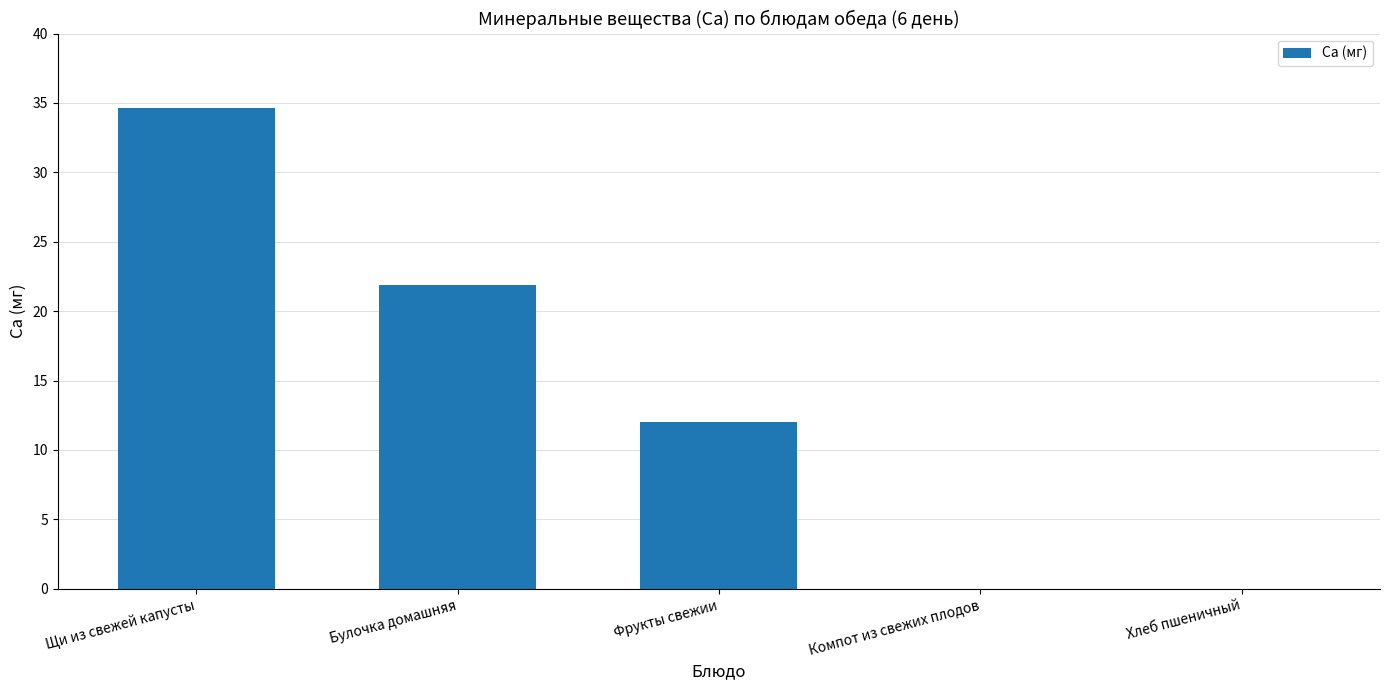

What is the change in value from Булочка домашняя to Хлеб пшеничный?

-21.9